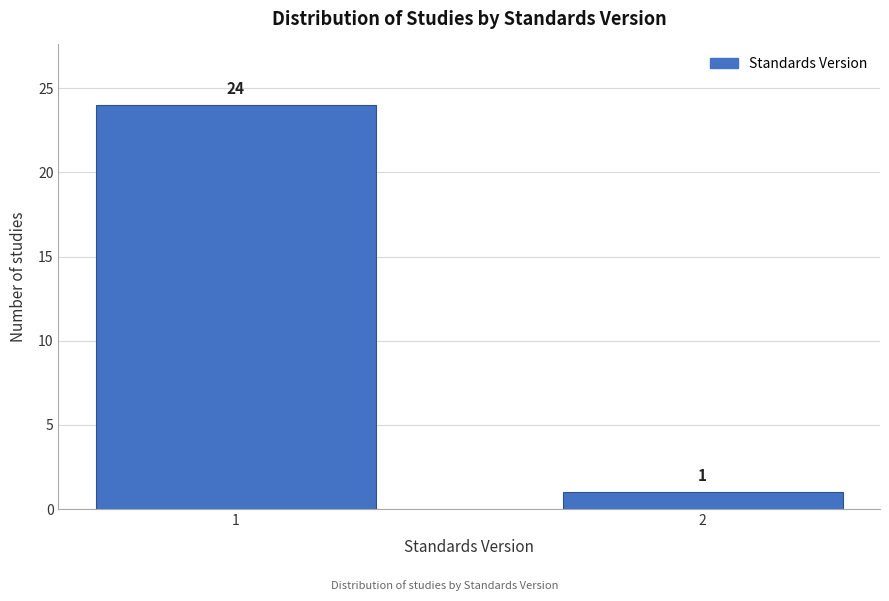

Reading left to right, transcribe all the data shown in this chart.

24	1